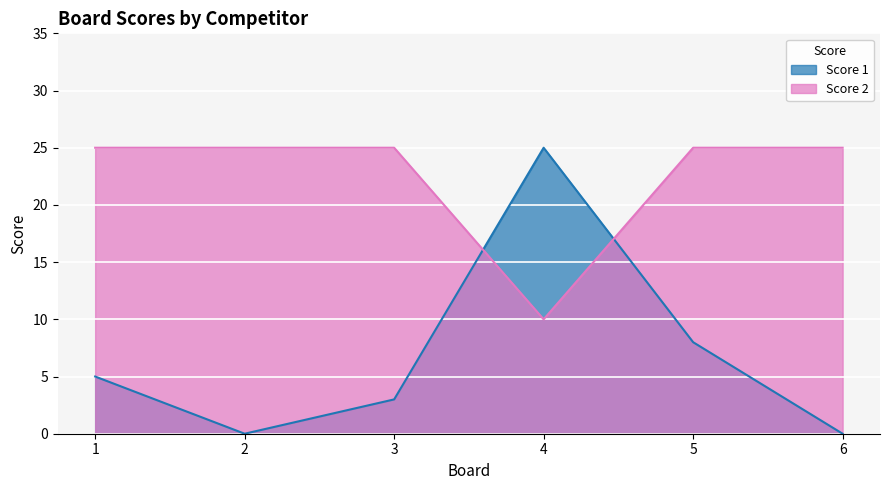

What is the approximate value of Score 2 at 6, to the nearest 10?

20